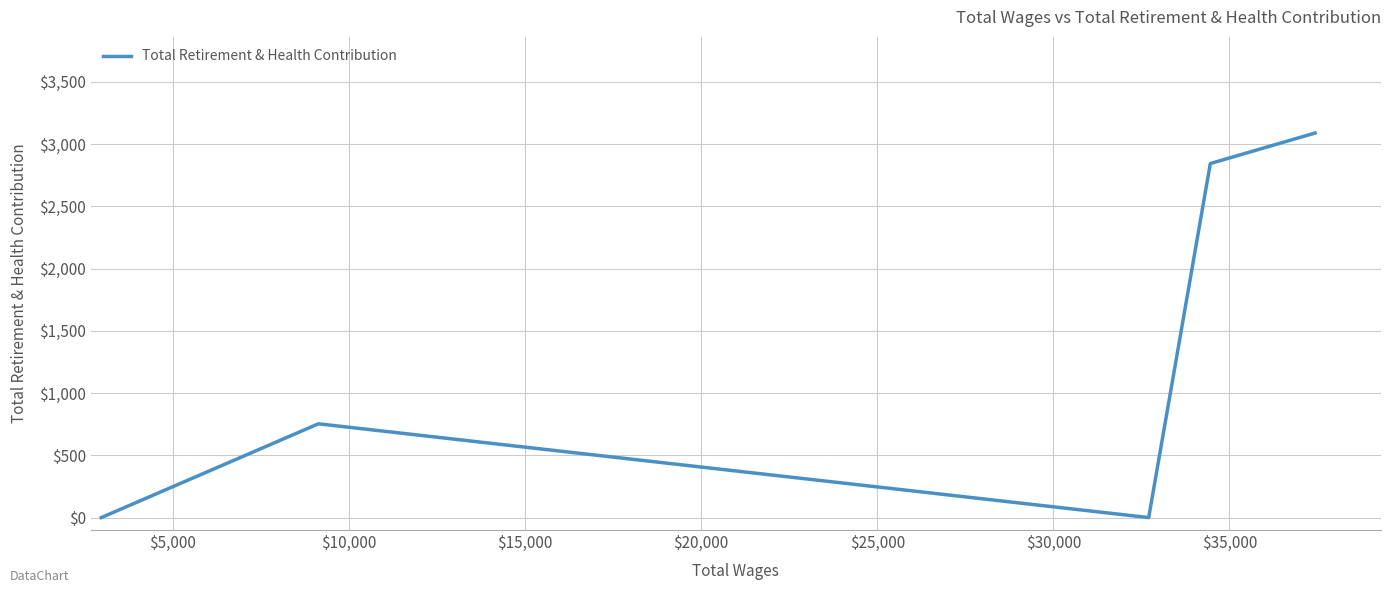

True or false: the data has more than 0 interior local peaks.

True